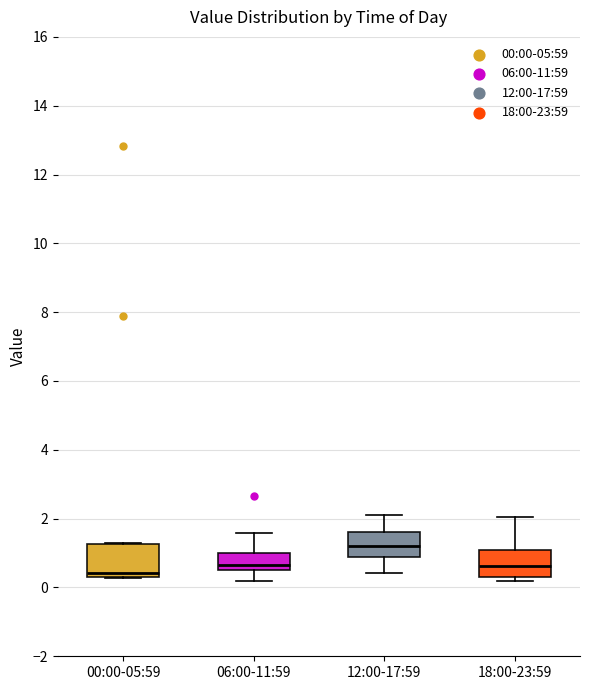

Reading left to right, transcribe this box plot: for each box, give where its median line is, the range the box spans, and where its two whiskers end, as read against the y-axis. The values are not printed on the chart, so give them approximately, as read against the axis.

00:00-05:59: median 0.4 (just above the box's lower edge), box 0.4 to 1.2, whiskers 0.2 to 1.4
06:00-11:59: median 0.6 (just above the box's lower edge), box 0.6 to 1.0, whiskers 0.2 to 1.6
12:00-17:59: median 1.2, box 0.8 to 1.6, whiskers 0.4 to 2.2
18:00-23:59: median 0.6, box 0.4 to 1.0, whiskers 0.2 to 2.0